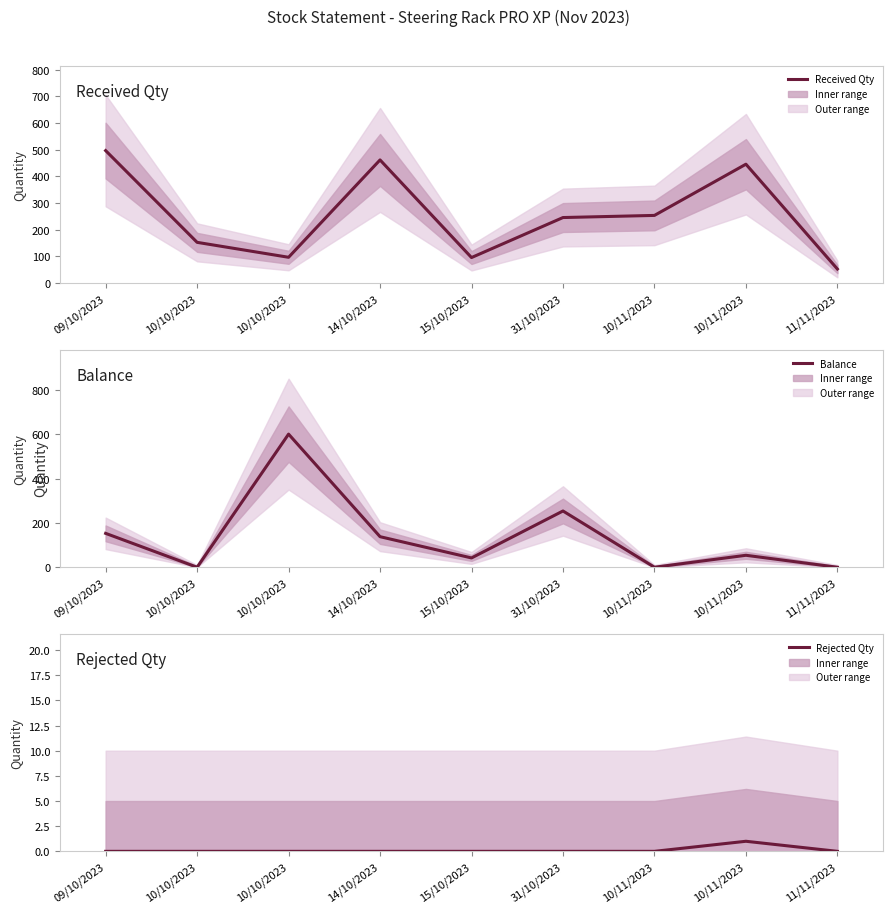

What are all the series names shown in the legend?

Received Qty, Balance, Rejected Qty